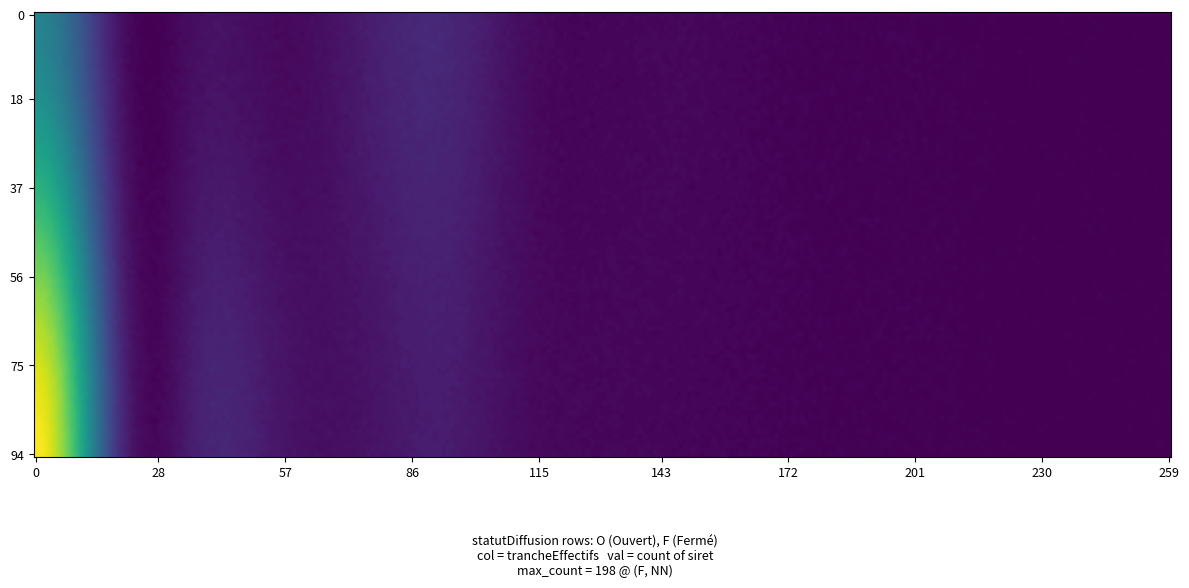

What is the difference between the values at O_01 and F_31?

6